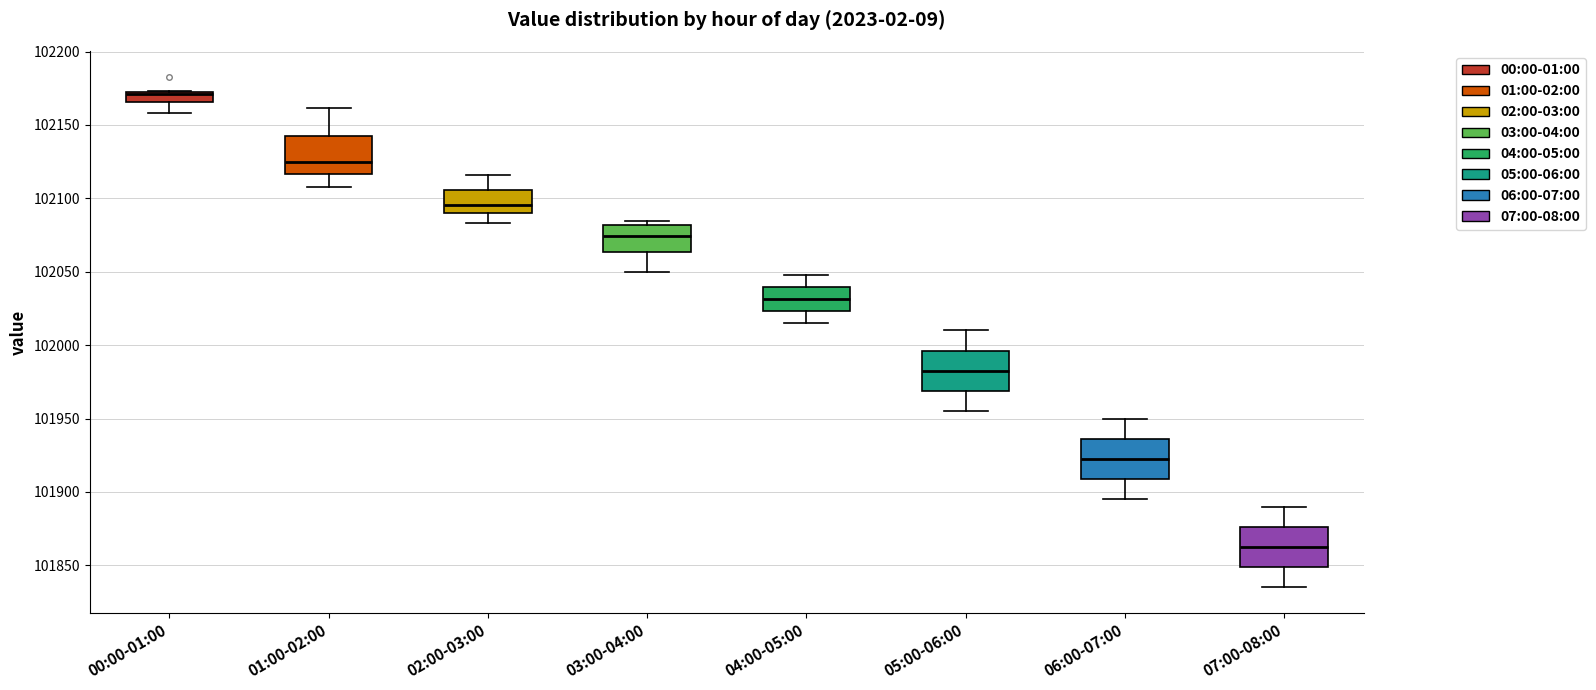

Which box has the lowest median line?

07:00-08:00